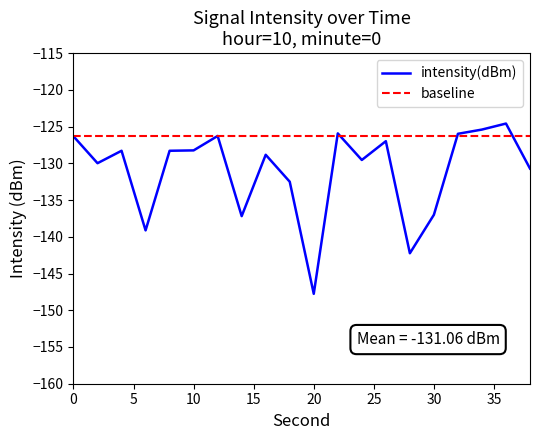

What is the maximum value shown in the chart?

-124.6